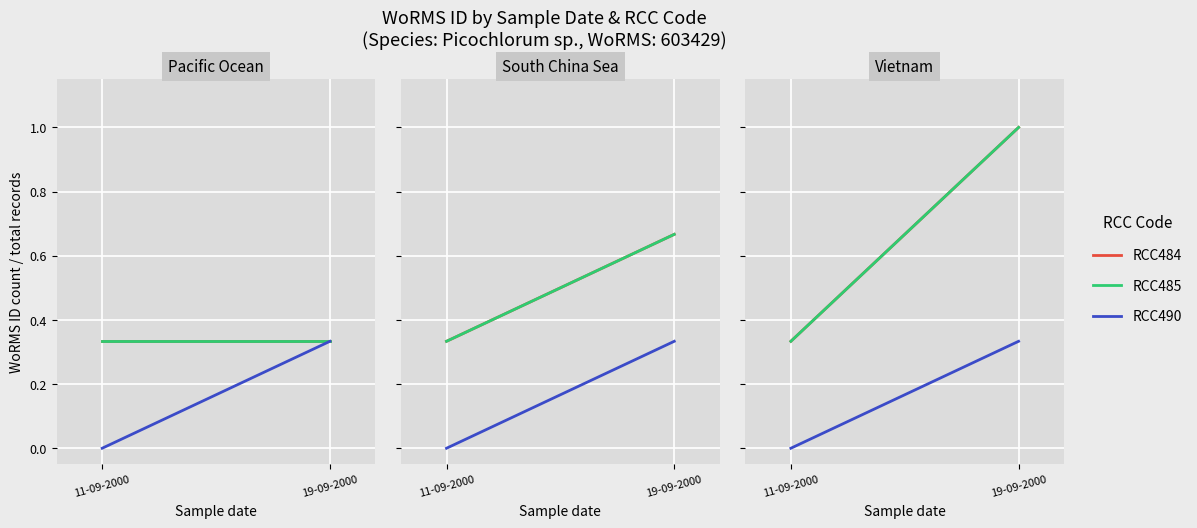

What is the sum of the RCC484 values at 11-09-2000 and 19-09-2000?

1.3